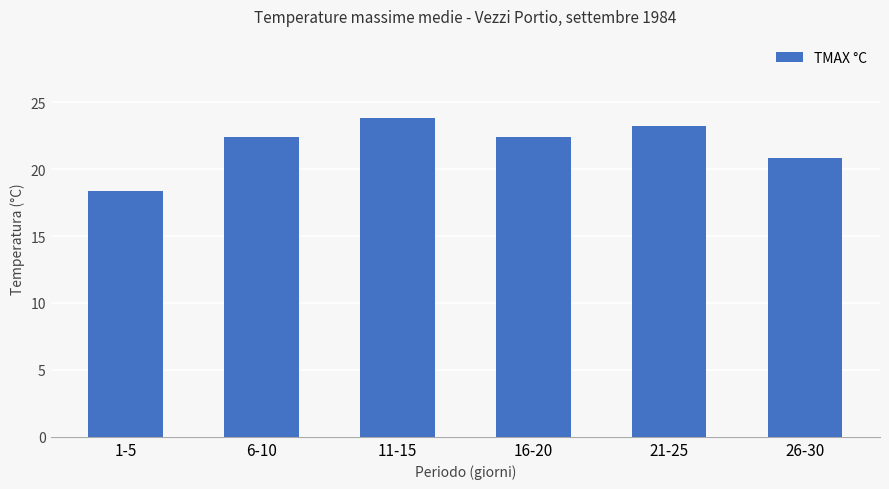

At which category does the chart reach its peak across all series?

11-15